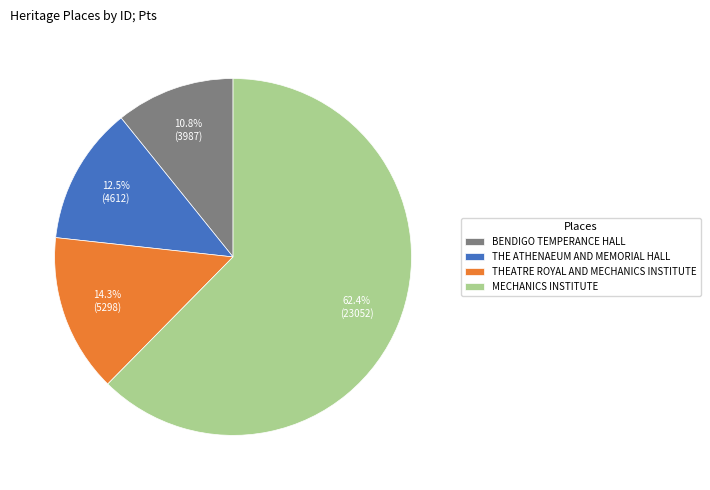

Which slice is the smallest?

BENDIGO TEMPERANCE HALL